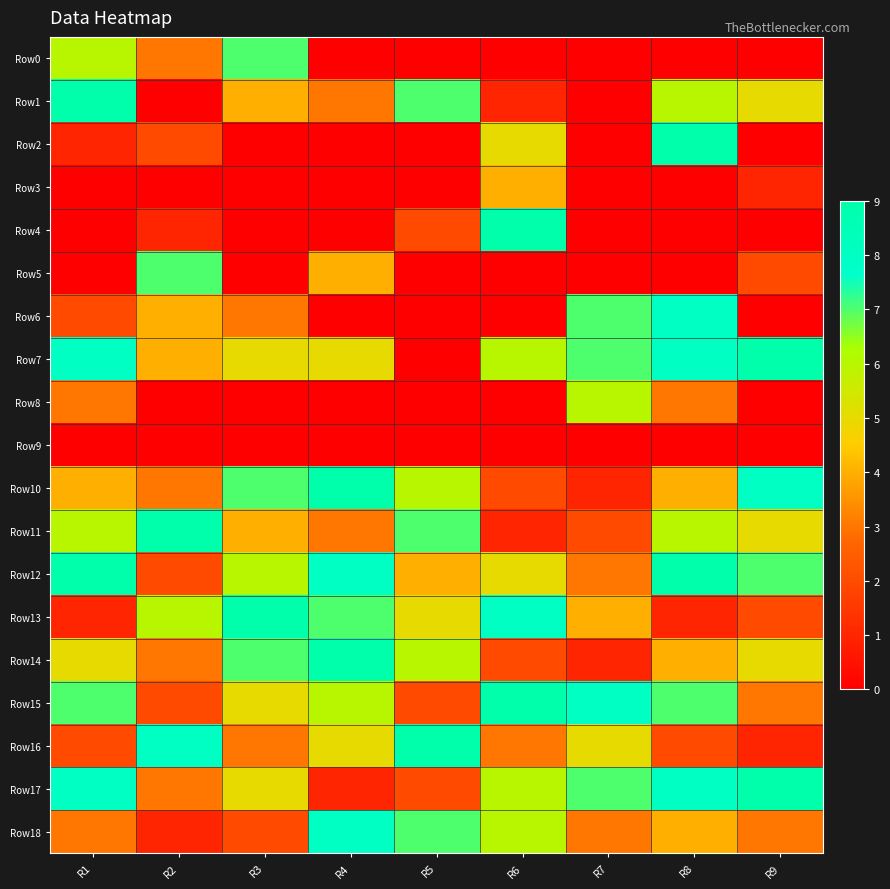

Reading right to left, what are all the values shown in this chart?

Row0: R9=0	R8=0	R7=0	R6=0	R5=0	R4=0	R3=7	R2=3	R1=6
Row1: R9=5	R8=6	R7=0	R6=1	R5=7	R4=3	R3=4	R2=0	R1=9
Row2: R9=0	R8=9	R7=0	R6=5	R5=0	R4=0	R3=0	R2=2	R1=1
Row3: R9=1	R8=0	R7=0	R6=4	R5=0	R4=0	R3=0	R2=0	R1=0
Row4: R9=0	R8=0	R7=0	R6=9	R5=2	R4=0	R3=0	R2=1	R1=0
Row5: R9=2	R8=0	R7=0	R6=0	R5=0	R4=4	R3=0	R2=7	R1=0
Row6: R9=0	R8=8	R7=7	R6=0	R5=0	R4=0	R3=3	R2=4	R1=2
Row7: R9=9	R8=8	R7=7	R6=6	R5=0	R4=5	R3=5	R2=4	R1=8
Row8: R9=0	R8=3	R7=6	R6=0	R5=0	R4=0	R3=0	R2=0	R1=3
Row9: R9=0	R8=0	R7=0	R6=0	R5=0	R4=0	R3=0	R2=0	R1=0
Row10: R9=8	R8=4	R7=1	R6=2	R5=6	R4=9	R3=7	R2=3	R1=4
Row11: R9=5	R8=6	R7=2	R6=1	R5=7	R4=3	R3=4	R2=9	R1=6
Row12: R9=7	R8=9	R7=3	R6=5	R5=4	R4=8	R3=6	R2=2	R1=9
Row13: R9=2	R8=1	R7=4	R6=8	R5=5	R4=7	R3=9	R2=6	R1=1
Row14: R9=5	R8=4	R7=1	R6=2	R5=6	R4=9	R3=7	R2=3	R1=5
Row15: R9=3	R8=7	R7=8	R6=9	R5=2	R4=6	R3=5	R2=2	R1=7
Row16: R9=1	R8=2	R7=5	R6=3	R5=9	R4=5	R3=3	R2=8	R1=2
Row17: R9=9	R8=8	R7=7	R6=6	R5=2	R4=1	R3=5	R2=3	R1=8
Row18: R9=3	R8=4	R7=3	R6=6	R5=7	R4=8	R3=2	R2=1	R1=3